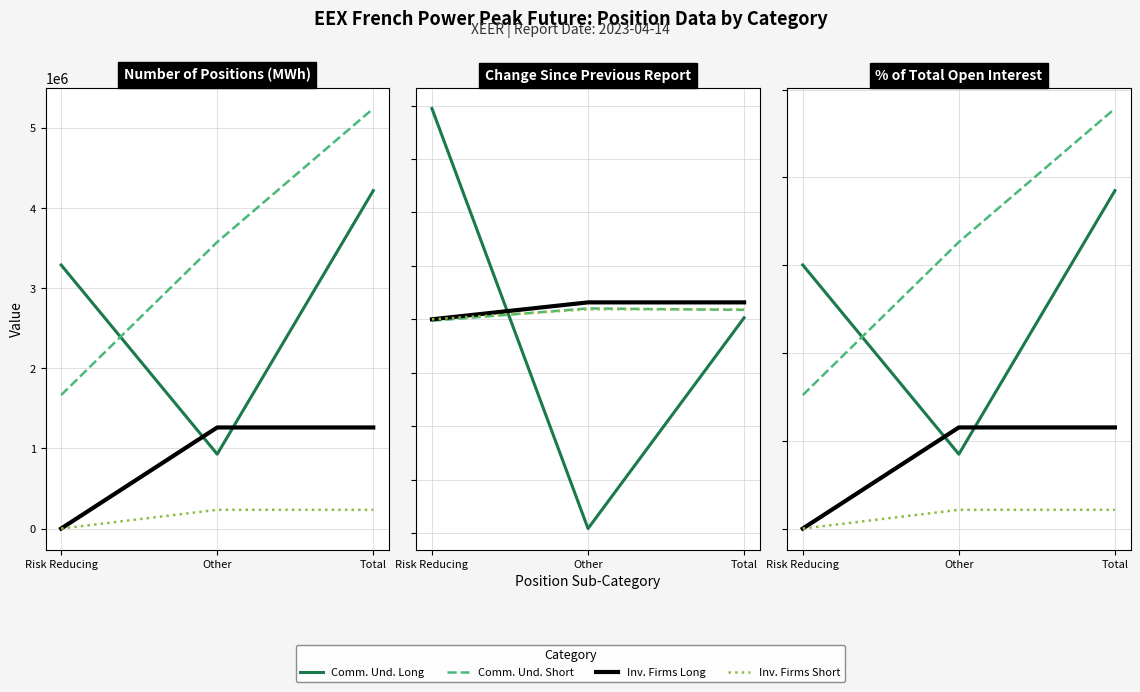

The value of Inv. Firms Long at Total is 23.0. True or false?

True